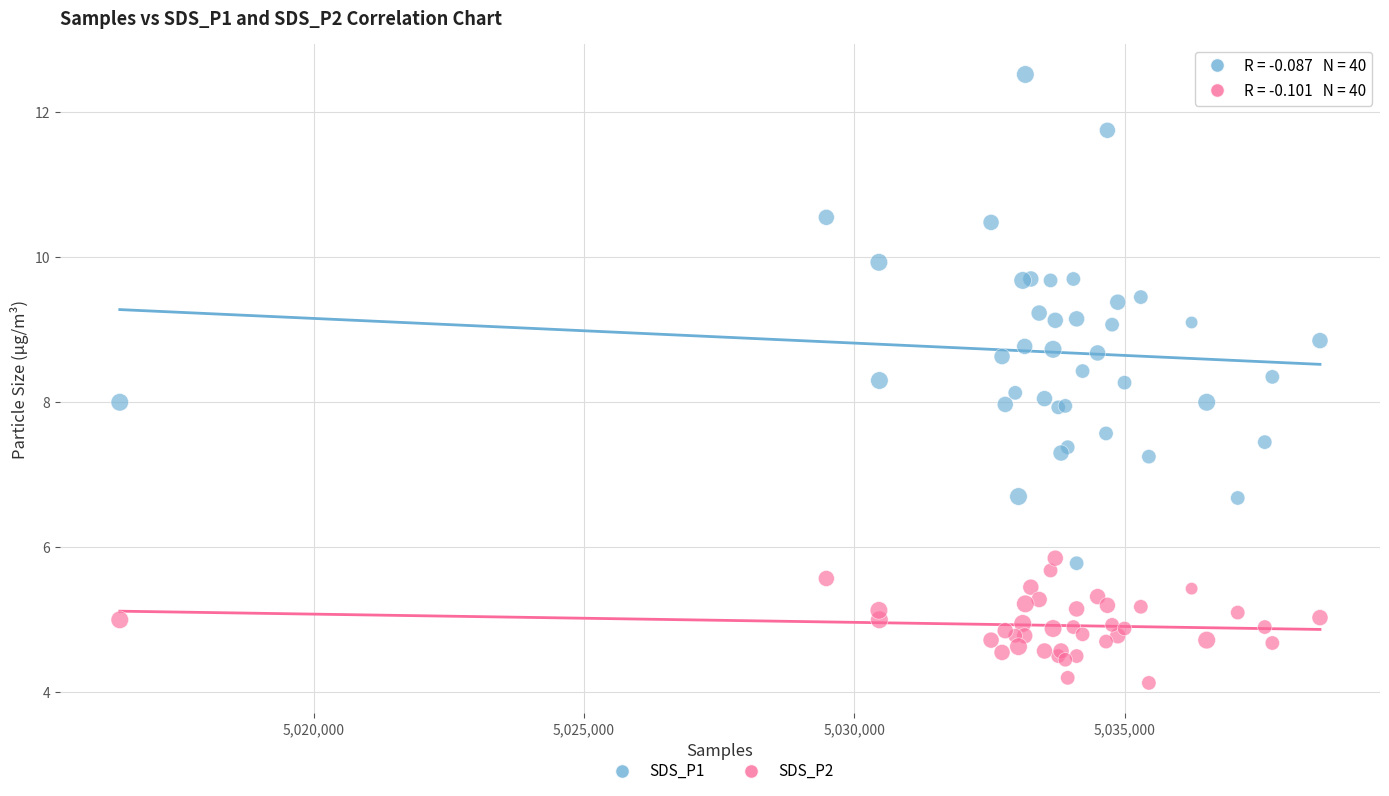

Which series contains the lowest Y value?

SDS_P2